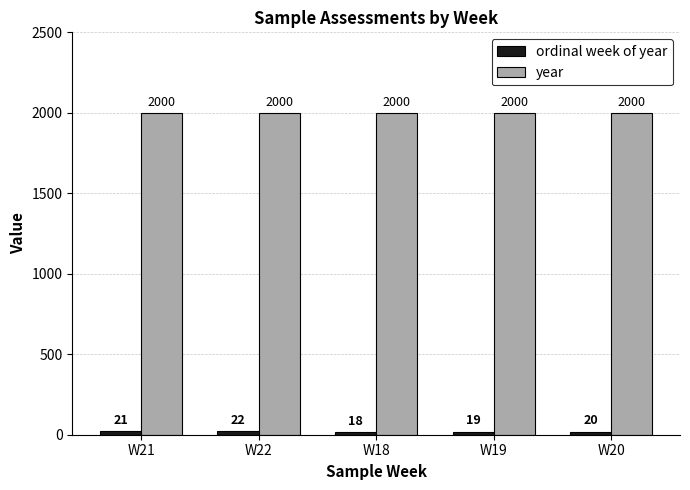

What is the sum of the year values at W22 and W21?

4000